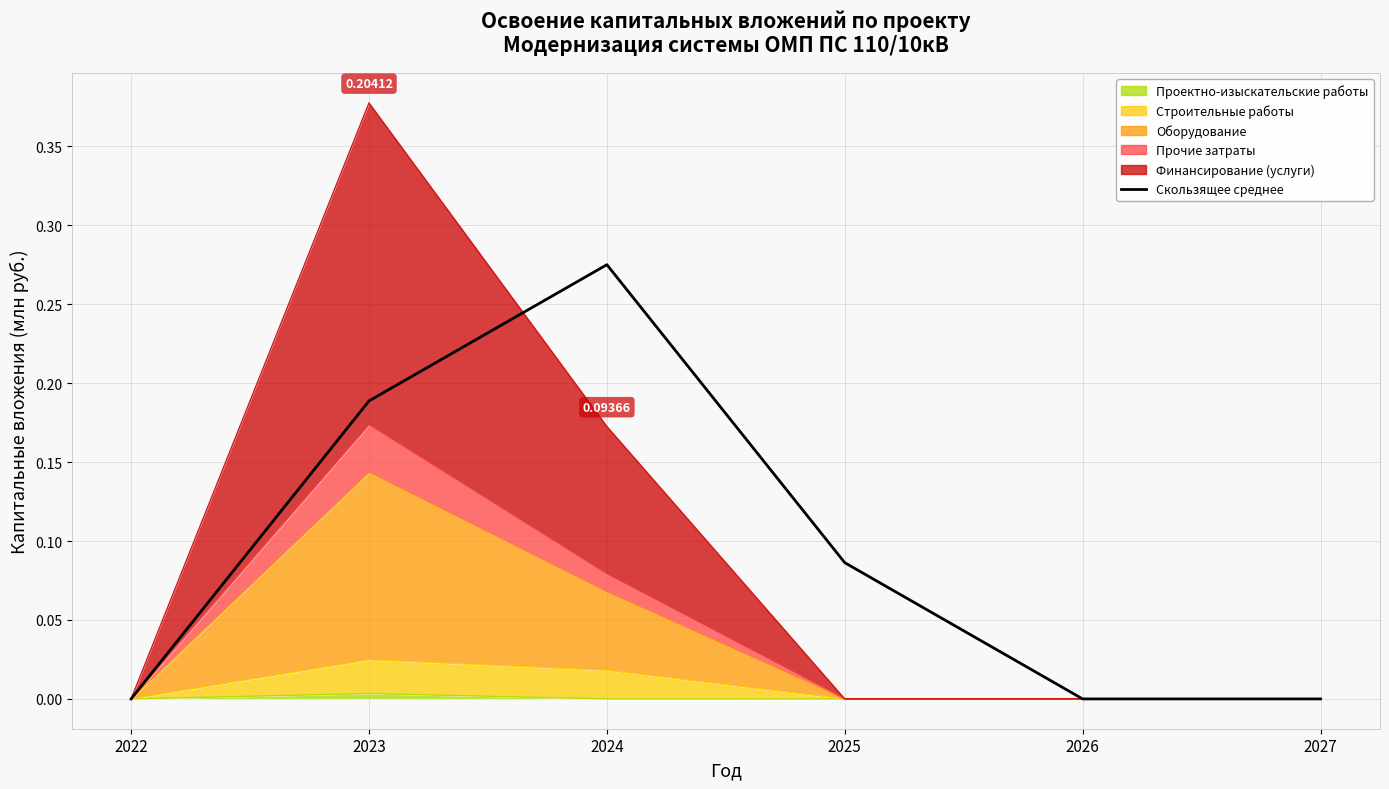

The chart shows a value of 0.0 at 2022. True or false?

True